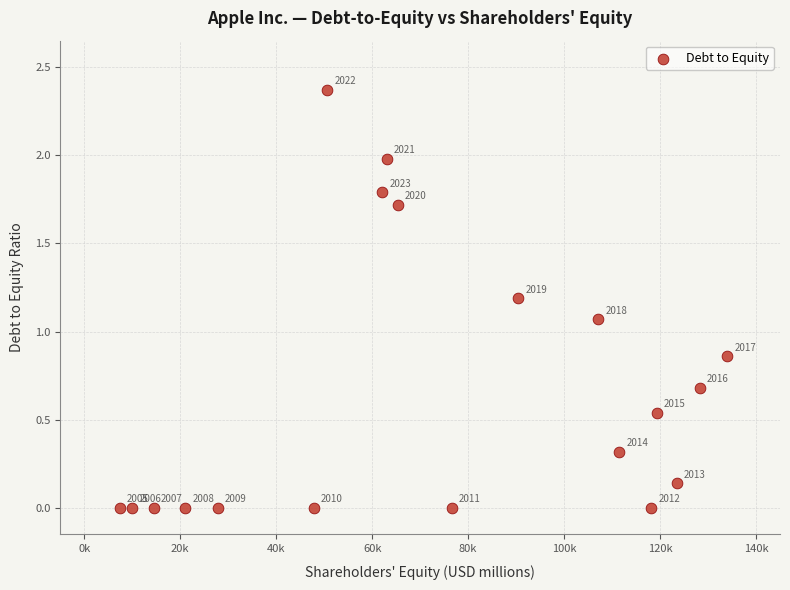

What is the range of X values (max minus min)?

126581.0